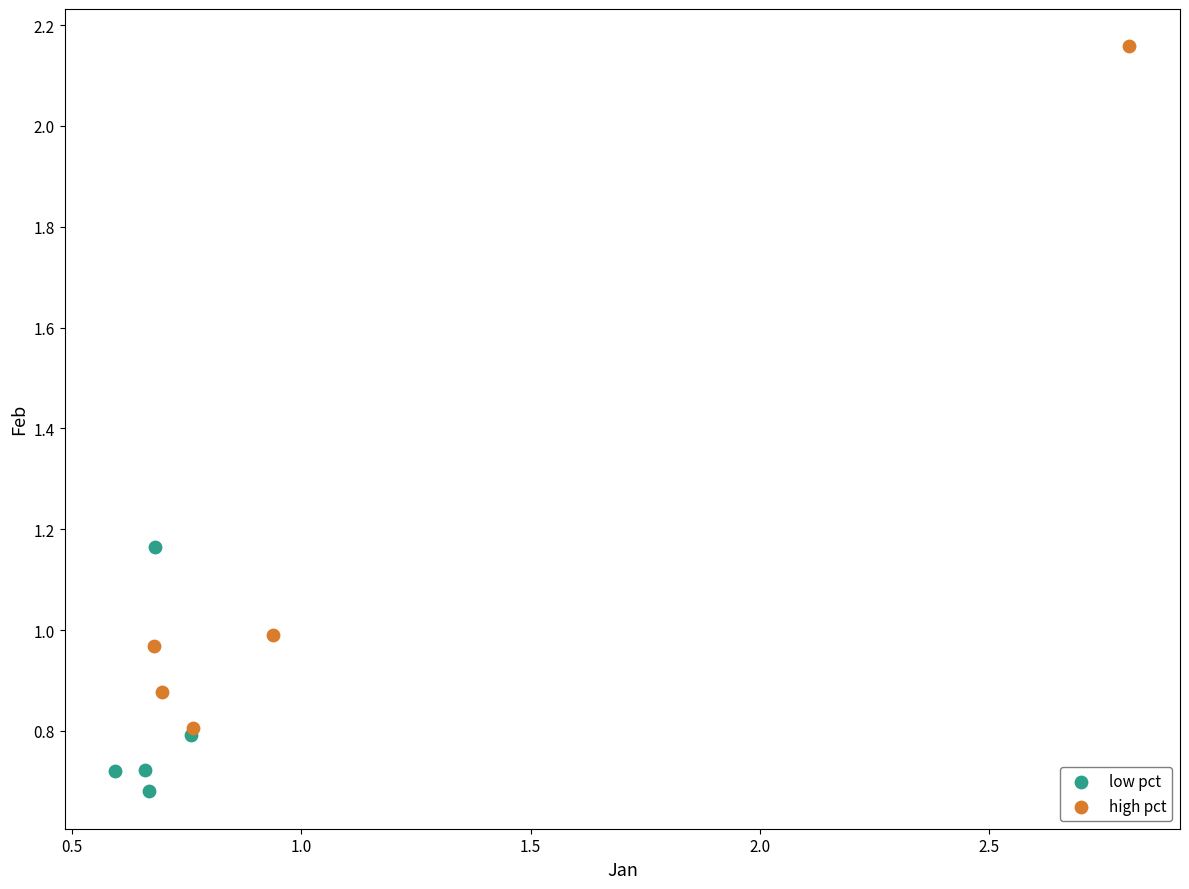

Which series reaches the minimum Y coordinate?

low pct